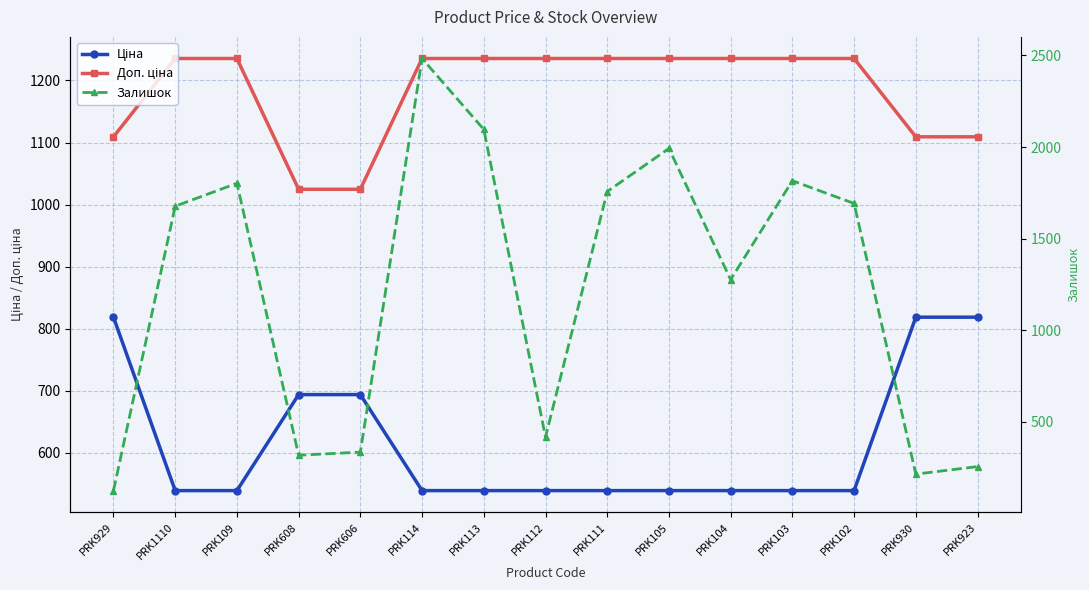

What position from the right is PRK104?

5